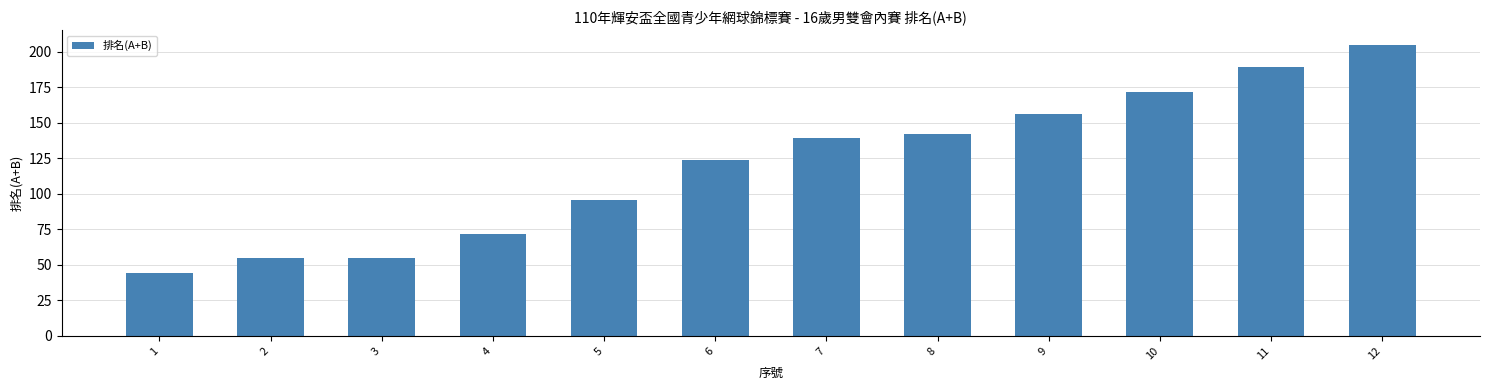

Reading right to left, what are all the values shown in this chart?

12=205	11=189	10=172	9=156	8=142	7=139	6=124	5=96	4=72	3=55	2=55	1=44